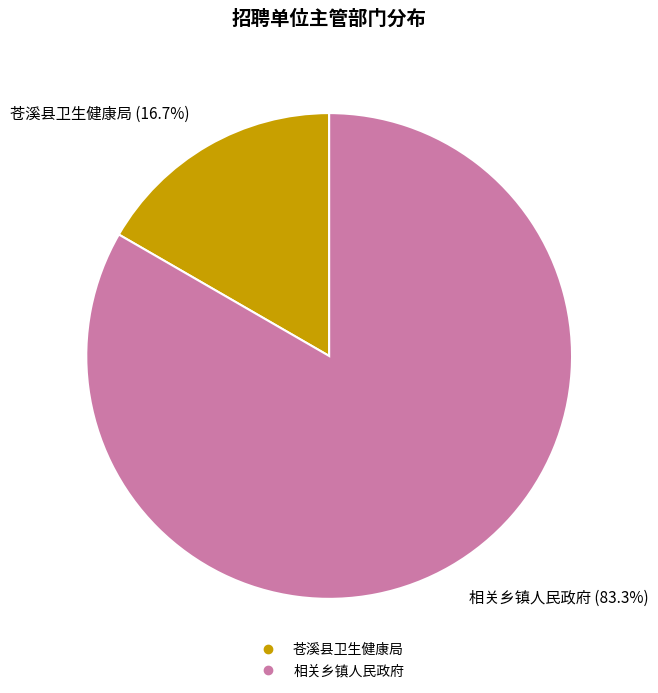

Is 相关乡镇人民政府 the majority of the pie?

Yes